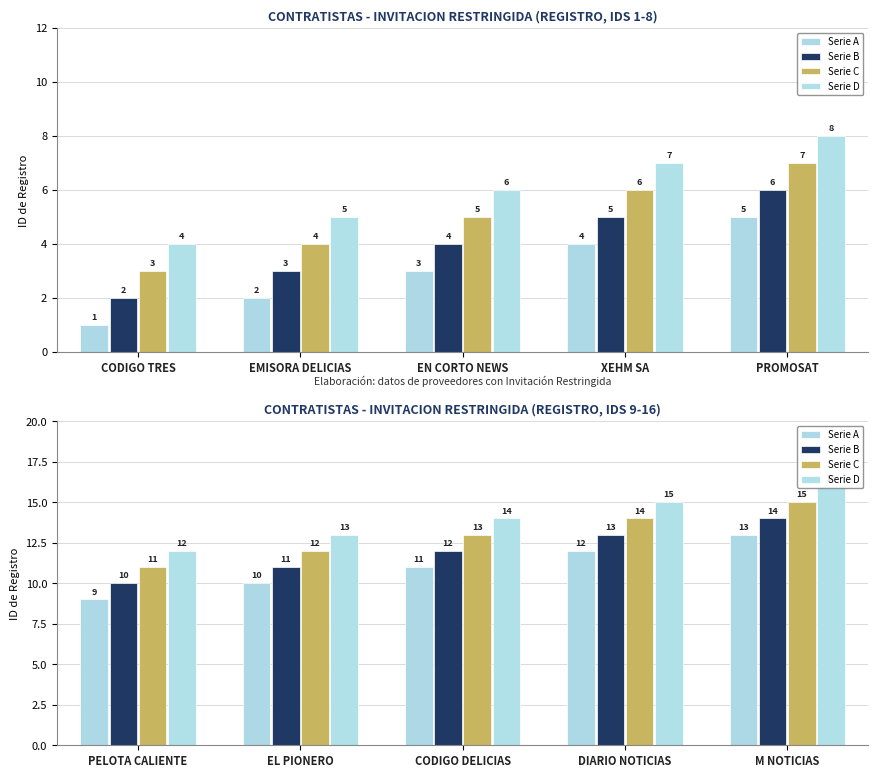

List the series in order of their overall mean, highest first.

Serie D, Serie C, Serie B, Serie A